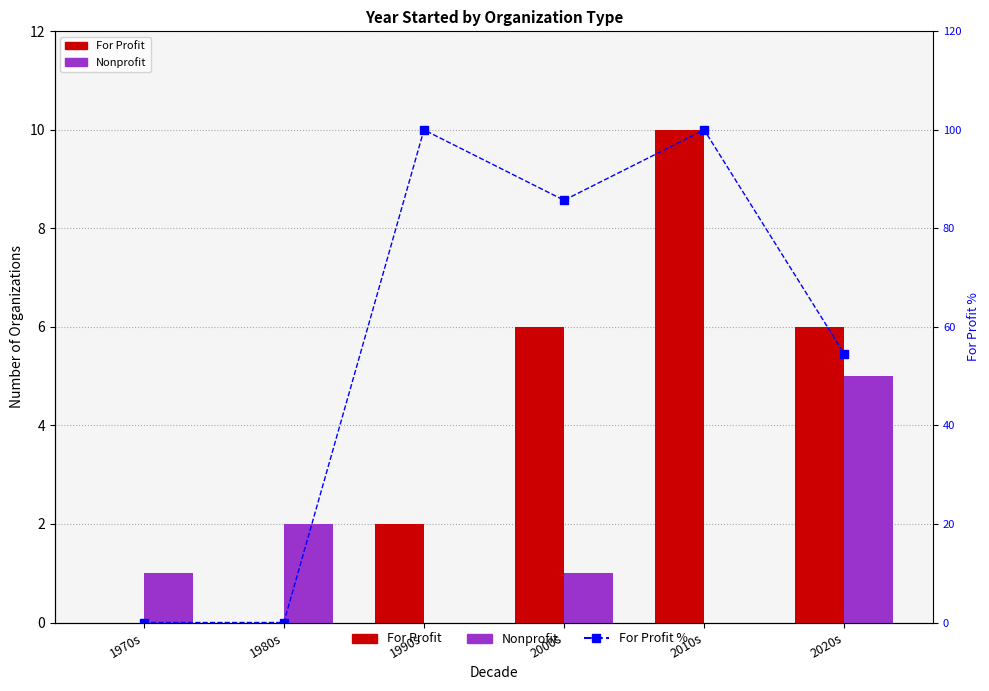

The value of Nonprofit at 1990s is 0.0. True or false?

True